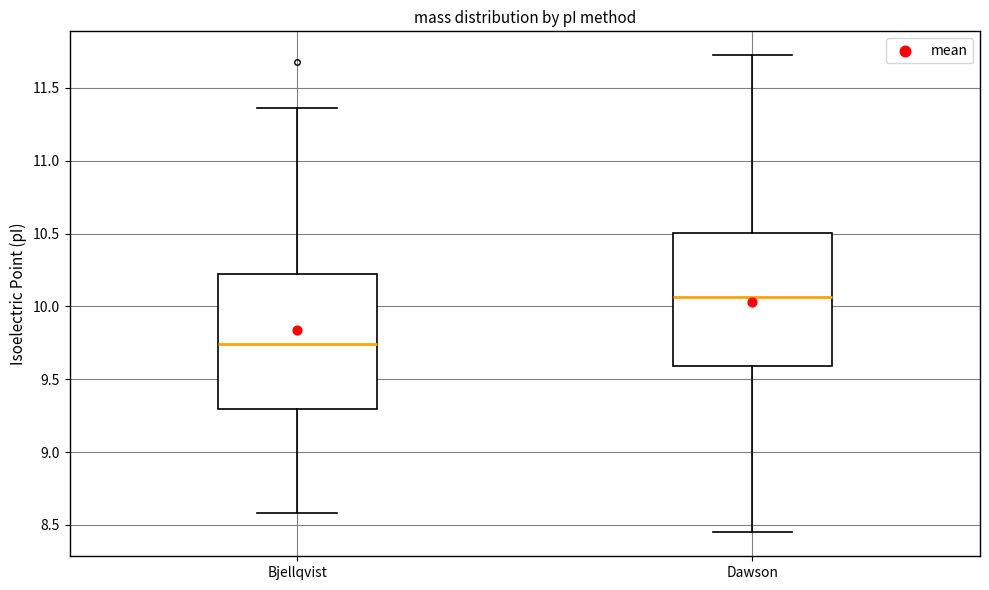

Which box has the lowest median line?

Bjellqvist